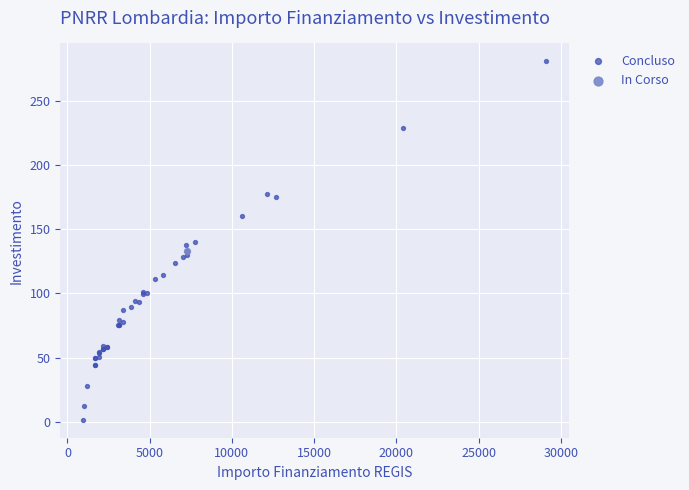

What are all the series names shown in the legend?

Concluso, In Corso